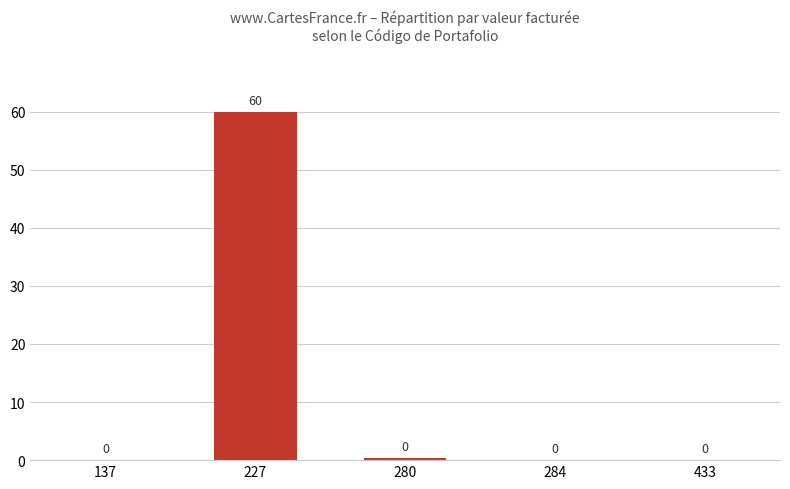

The chart shows a value of 24.6 at 227. True or false?

False